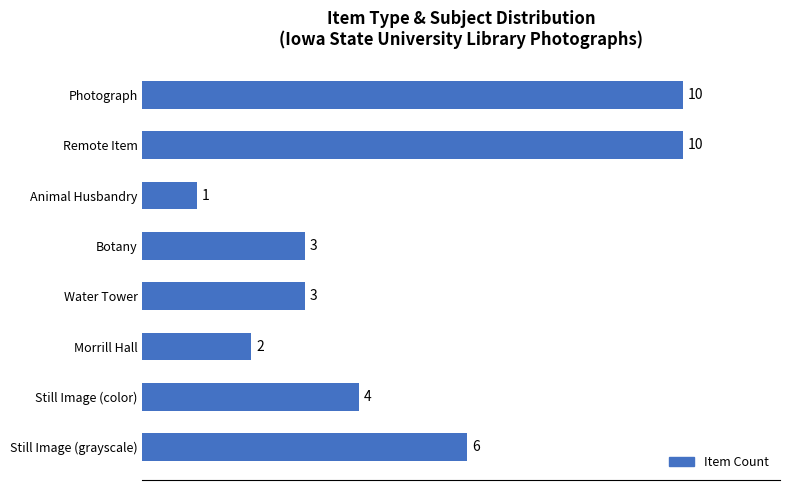

How many data points does each series have?

8